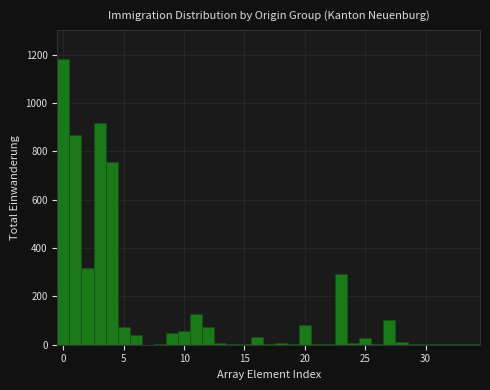

Read against the x-axis, roughly where is the centre of the tallest bar?

0.0